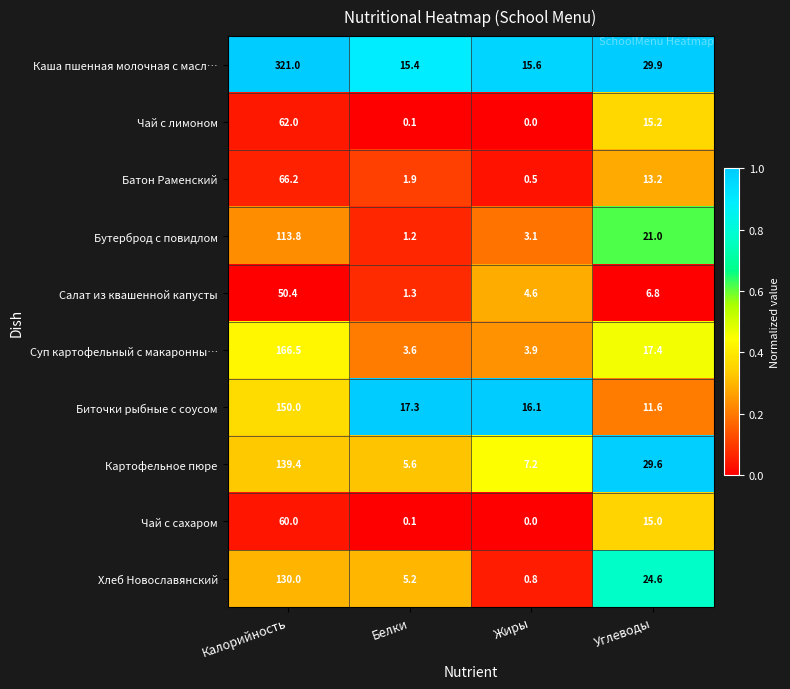

The Биточки рыбные с соусом series shows 5.0 at Жиры. True or false?

False